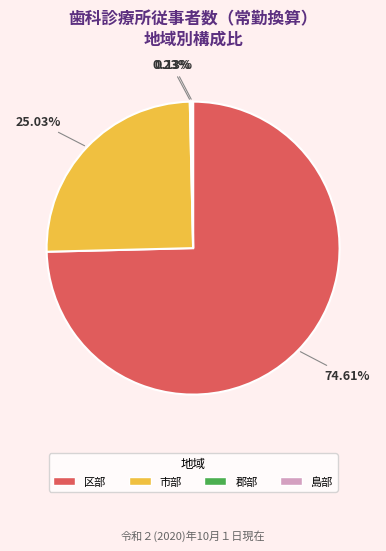

Approximately how many times larger is the value at 区部 compared to 市部?

3.0